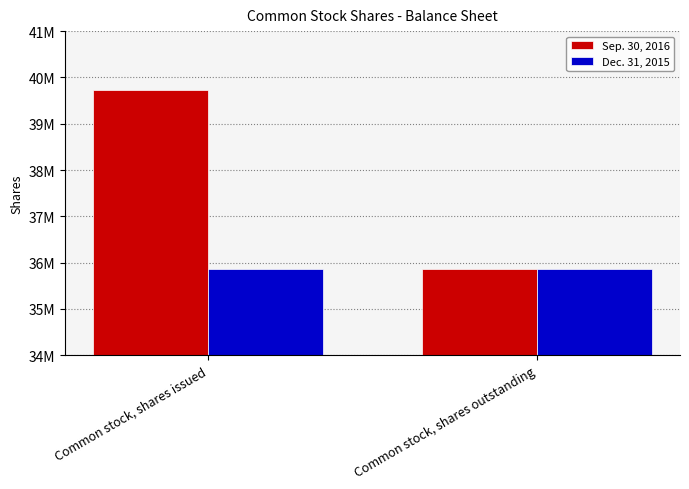

True or false: Sep. 30, 2016 has a value of 35864765 at Common stock, shares outstanding.

True